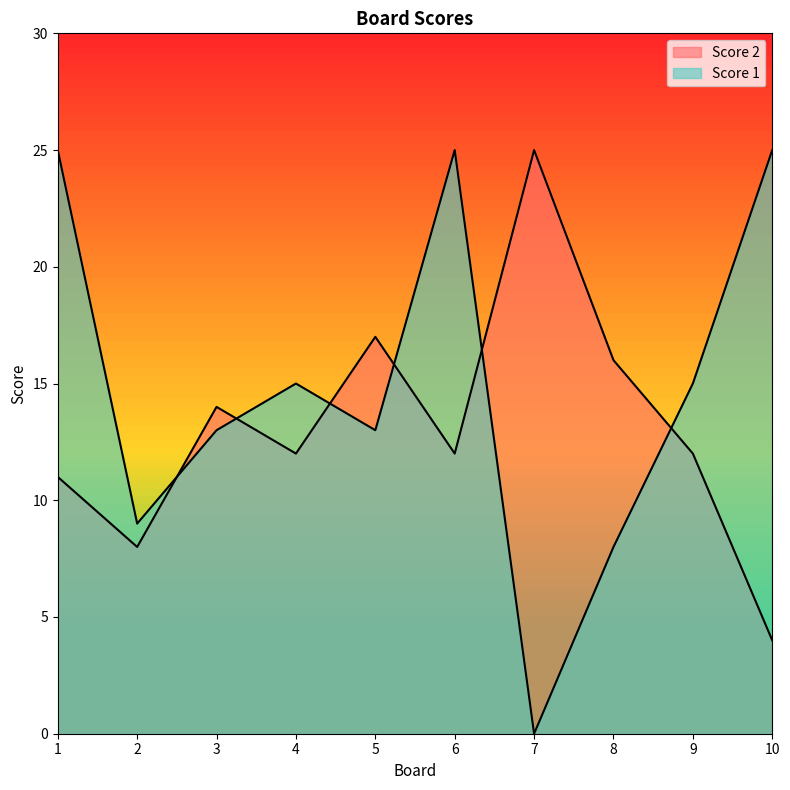

How many lines are shown in the chart?

2